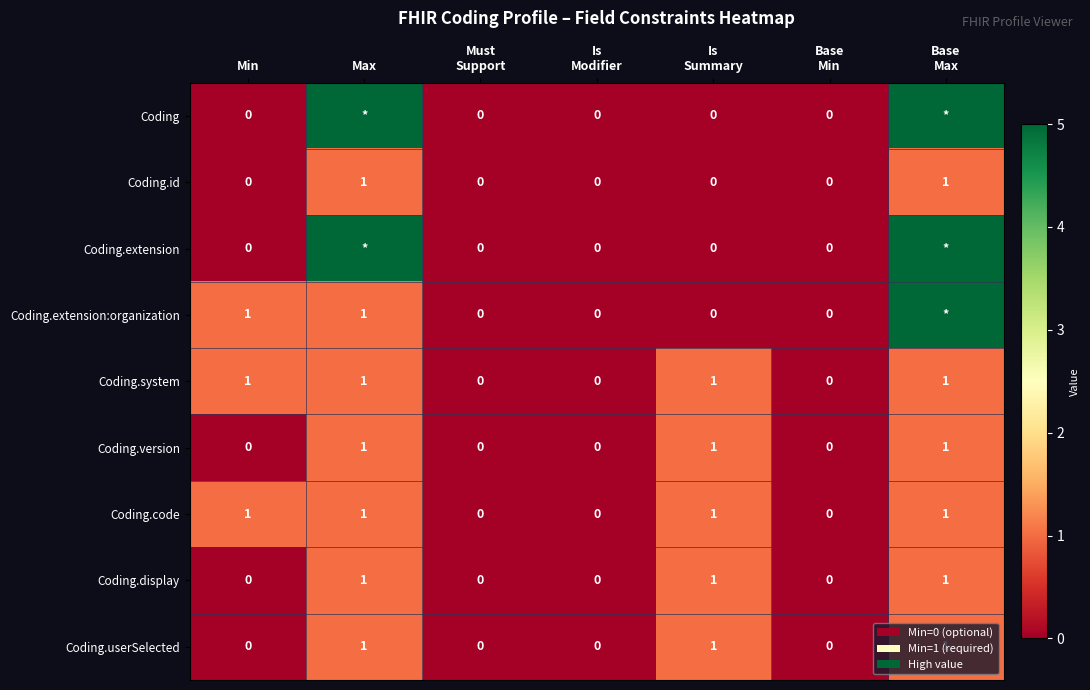

How many Coding.version values are between 0 and 1?

7